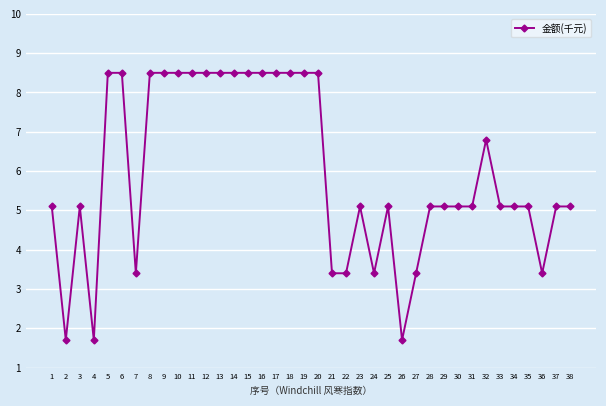

What is the smallest value displayed?

1.7